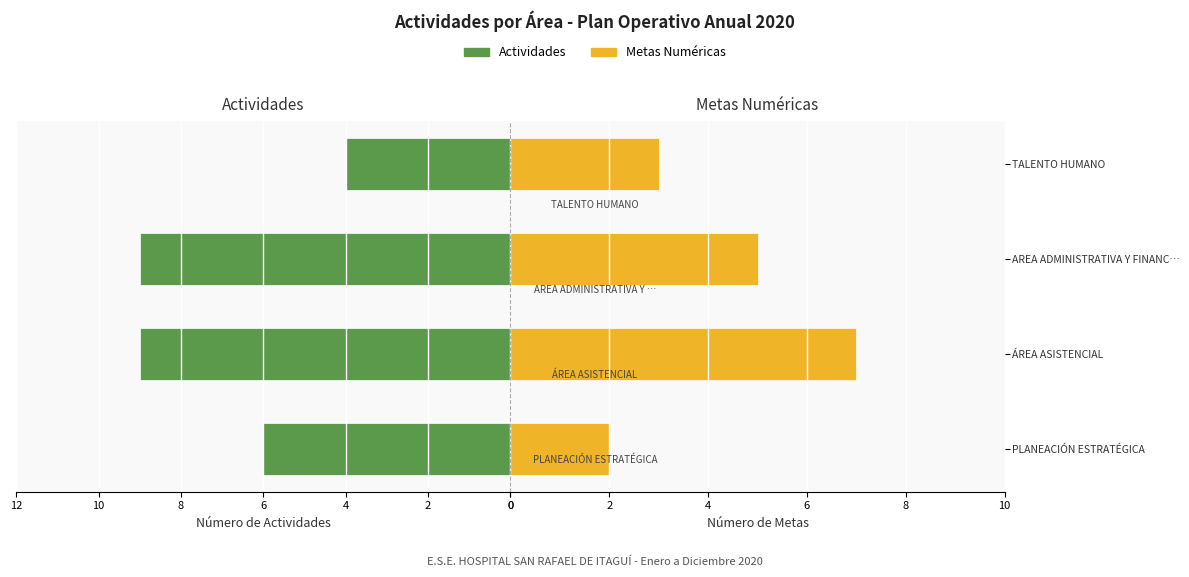

Which series has the largest range (max minus min)?

Actividades